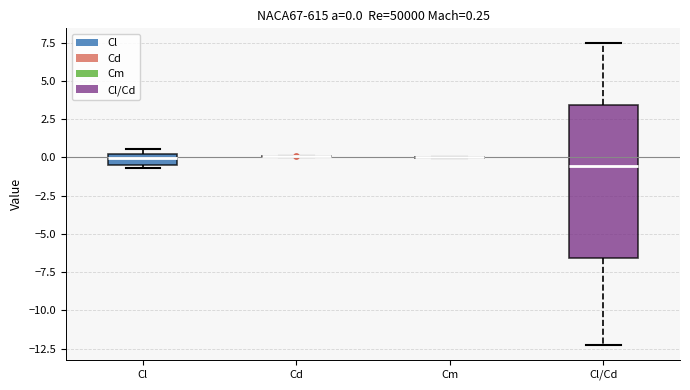

Comparing the boxes themselves (not the whiskers), which one is the tallest?

Cl/Cd